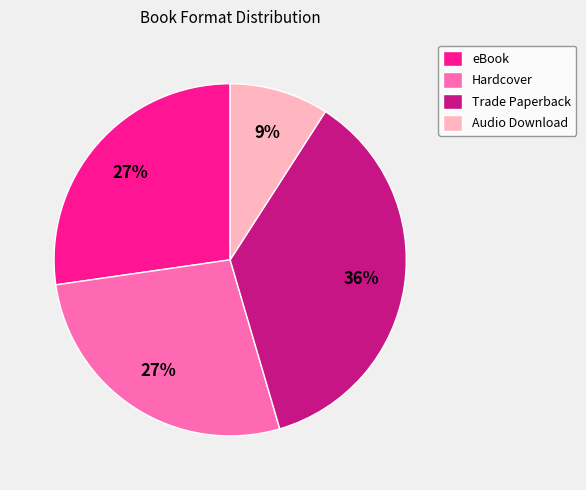

What is the ratio of the value at Trade Paperback to the value at eBook?

1.3